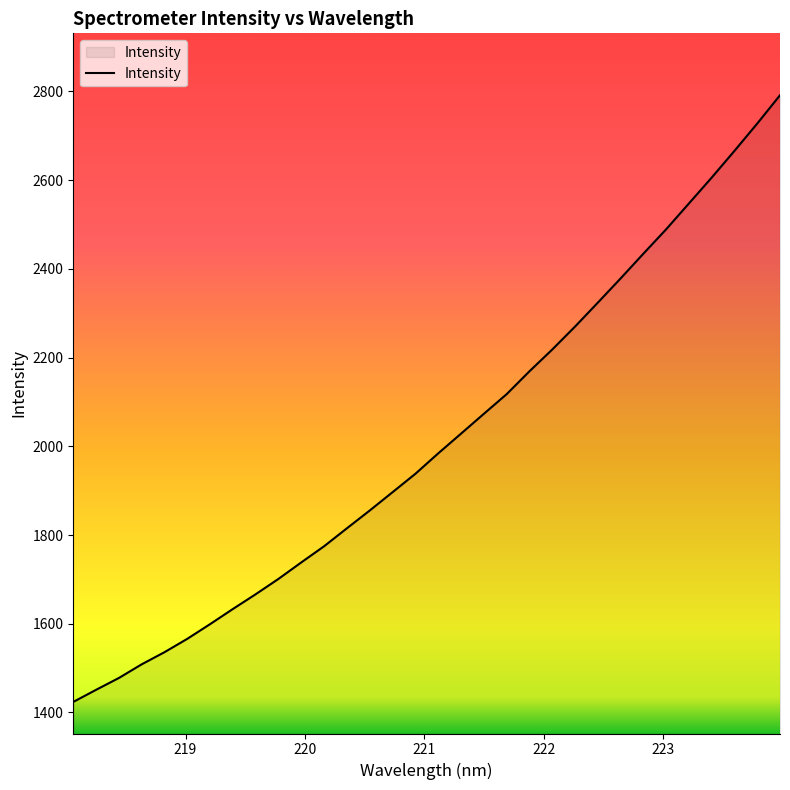

How many values are below 1984?

16